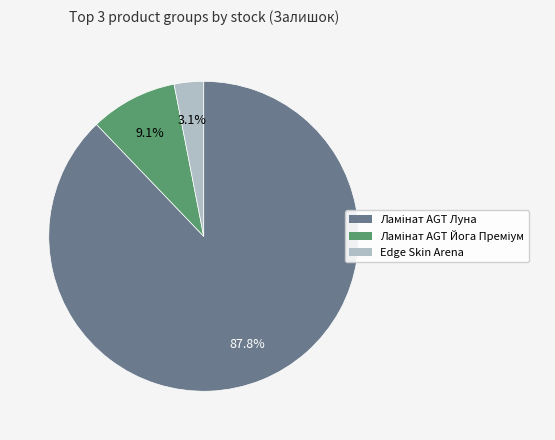

Is there any slice that represents more than half of the pie?

Yes